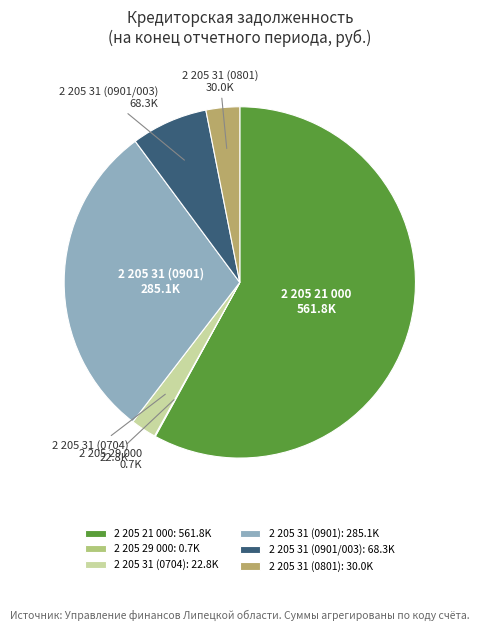

Approximately how many times larger is the value at 2 205 21 000 compared to 2 205 31 (0901)?

2.0